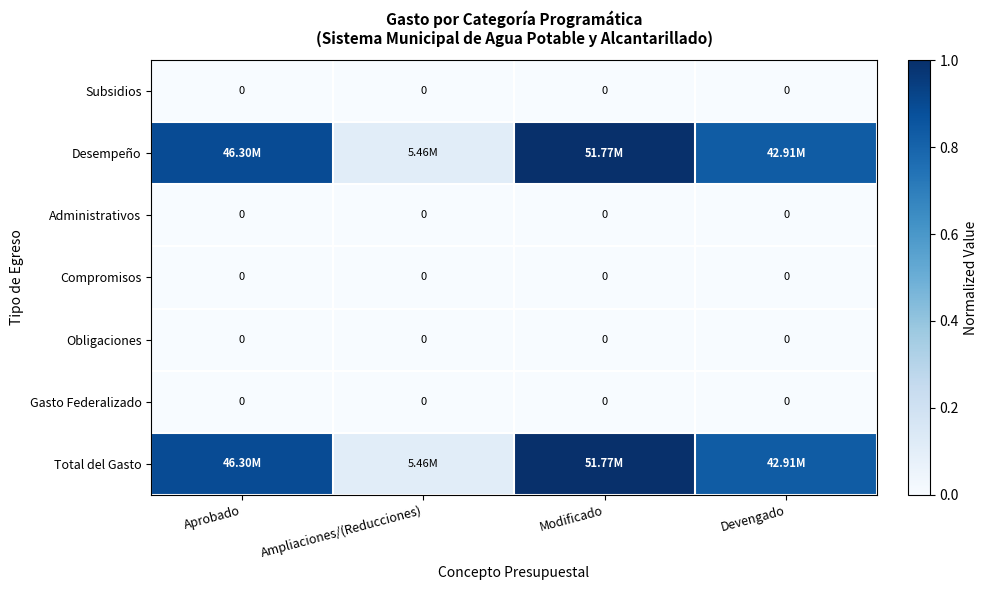

At which category is the sum across all series the highest?

Modificado